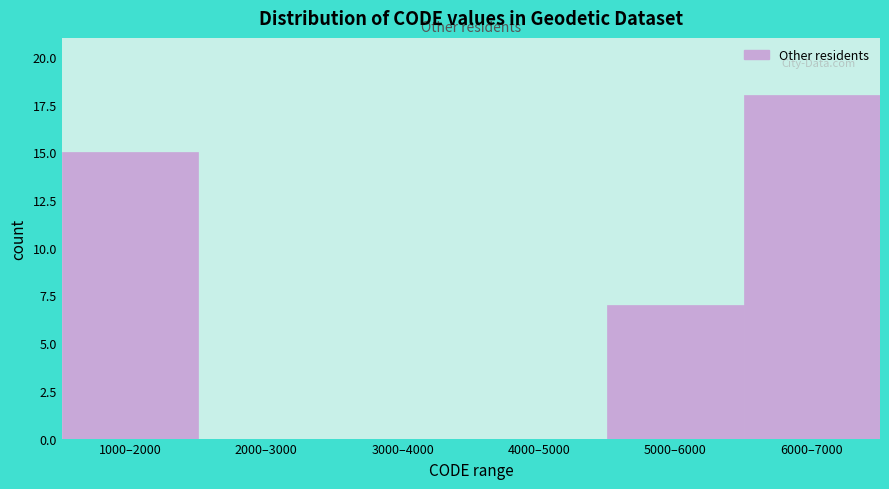

Reading left to right, extract all data points from this chart.

1000–2000=15	2000–3000=0	3000–4000=0	4000–5000=0	5000–6000=7	6000–7000=18